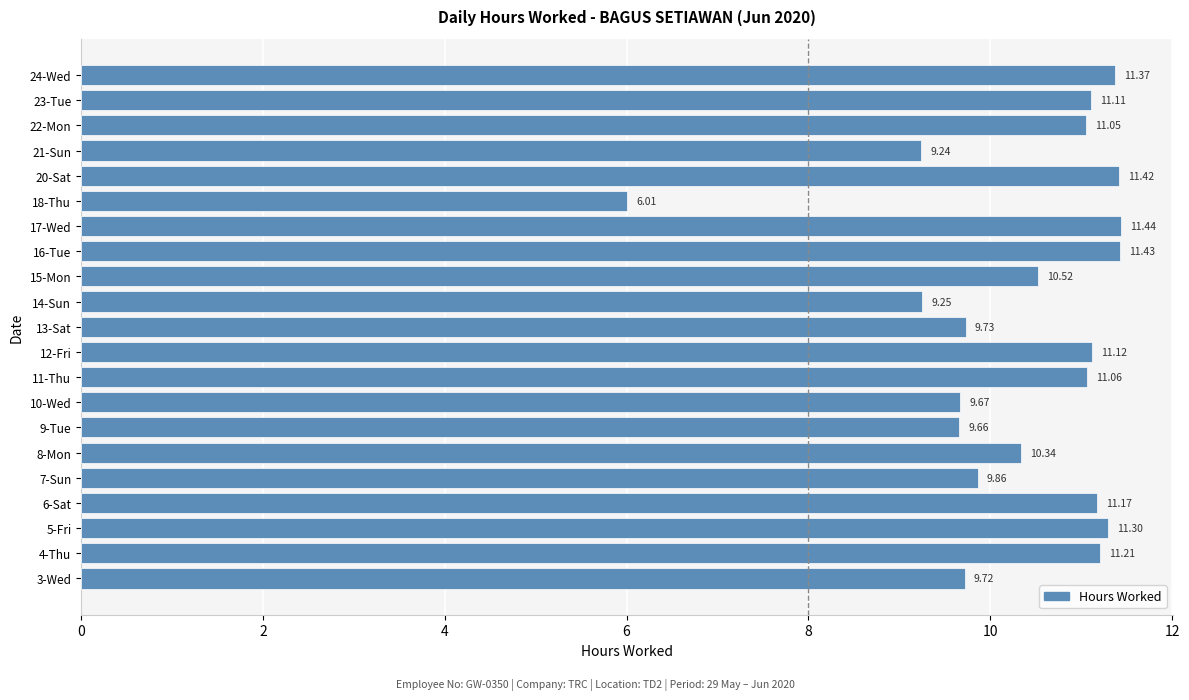

List the labels in order of value, largest first.

17-Wed, 16-Tue, 20-Sat, 24-Wed, 5-Fri, 4-Thu, 6-Sat, 12-Fri, 23-Tue, 11-Thu, 22-Mon, 15-Mon, 8-Mon, 7-Sun, 13-Sat, 3-Wed, 10-Wed, 9-Tue, 14-Sun, 21-Sun, 18-Thu